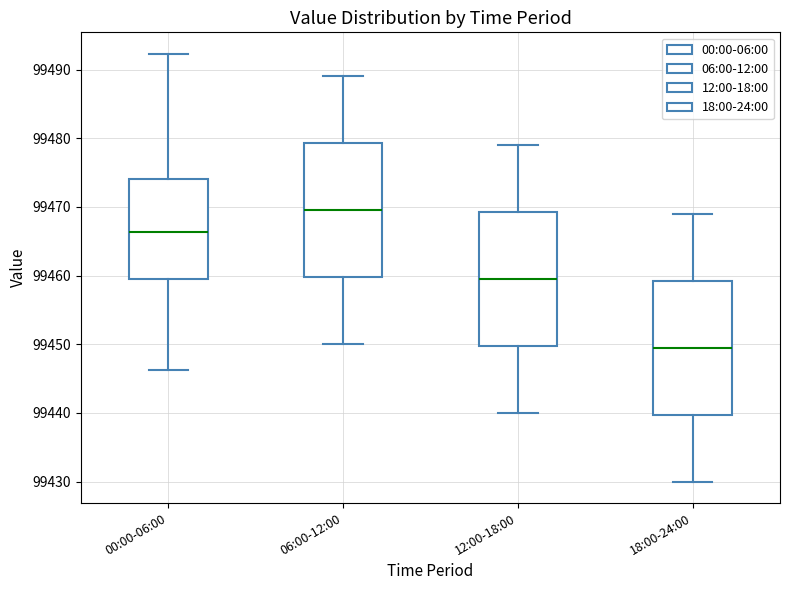

Reading left to right, transcribe this box plot: for each box, give where its median line is, the range the box spans, and where its two whiskers end, as read against the y-axis. The values are not printed on the chart, so give them approximately, as read against the axis.

00:00-06:00: median 99466, box 99460 to 99474, whiskers 99446 to 99492
06:00-12:00: median 99470, box 99460 to 99479, whiskers 99450 to 99489
12:00-18:00: median 99460, box 99450 to 99469, whiskers 99440 to 99479
18:00-24:00: median 99450, box 99440 to 99459, whiskers 99430 to 99469